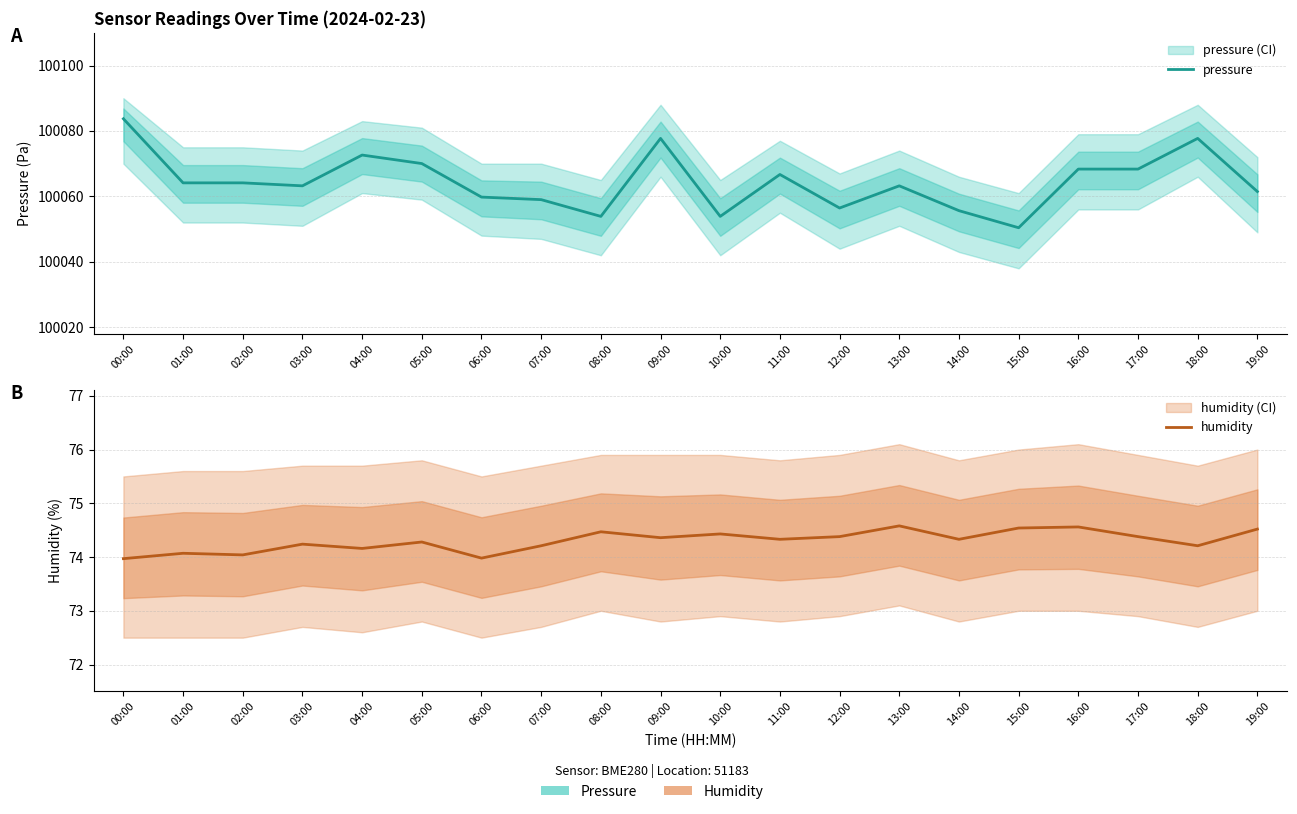

List the series in order of their overall mean, highest first.

pressure, humidity